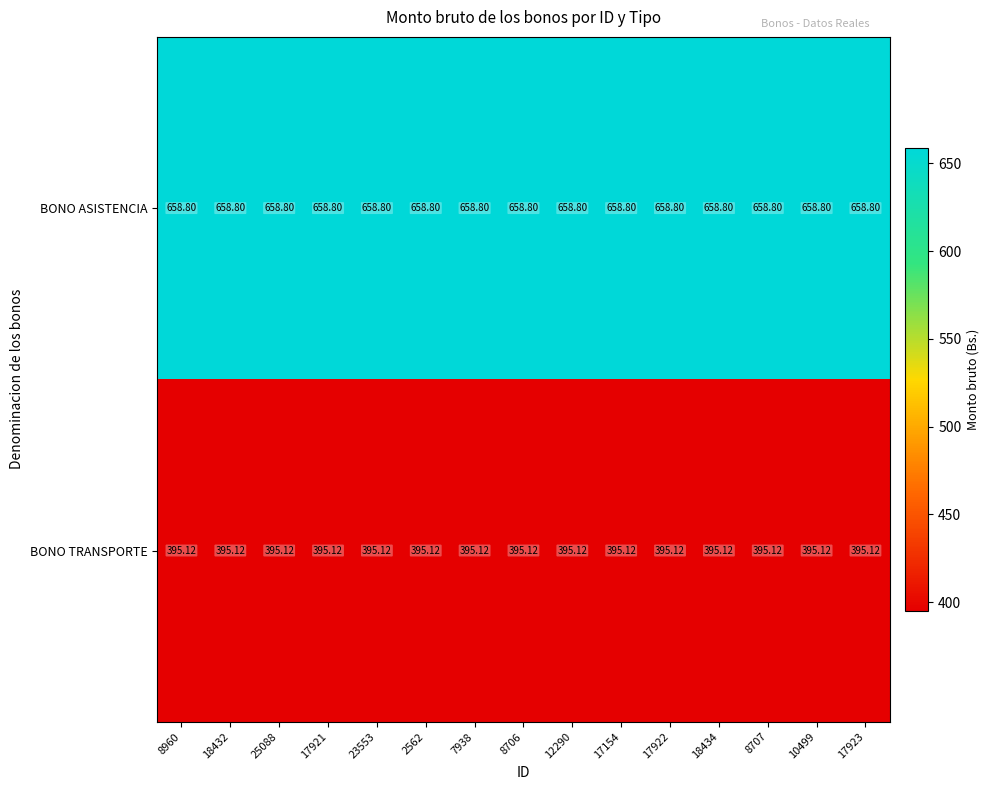

Rank the series at 17922 from highest to lowest value.

BONO ASISTENCIA, BONO TRANSPORTE